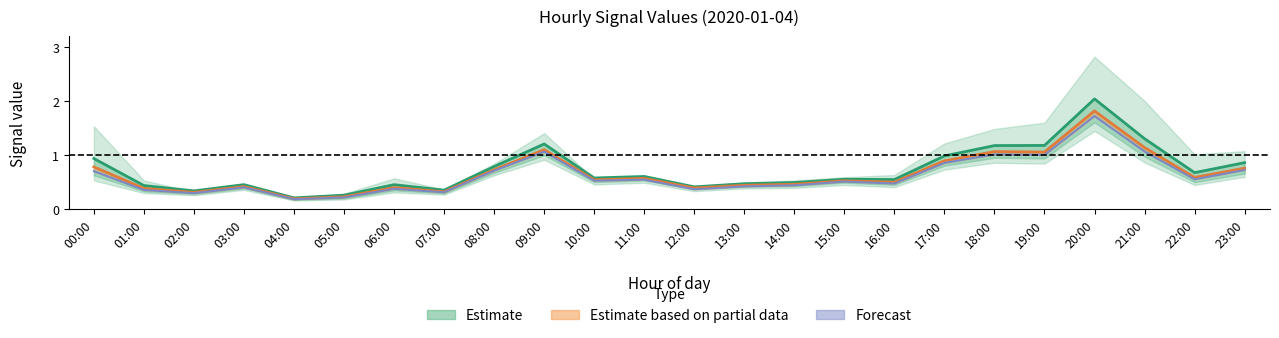

True or false: Forecast and Estimate based on partial data cross at least once.

False